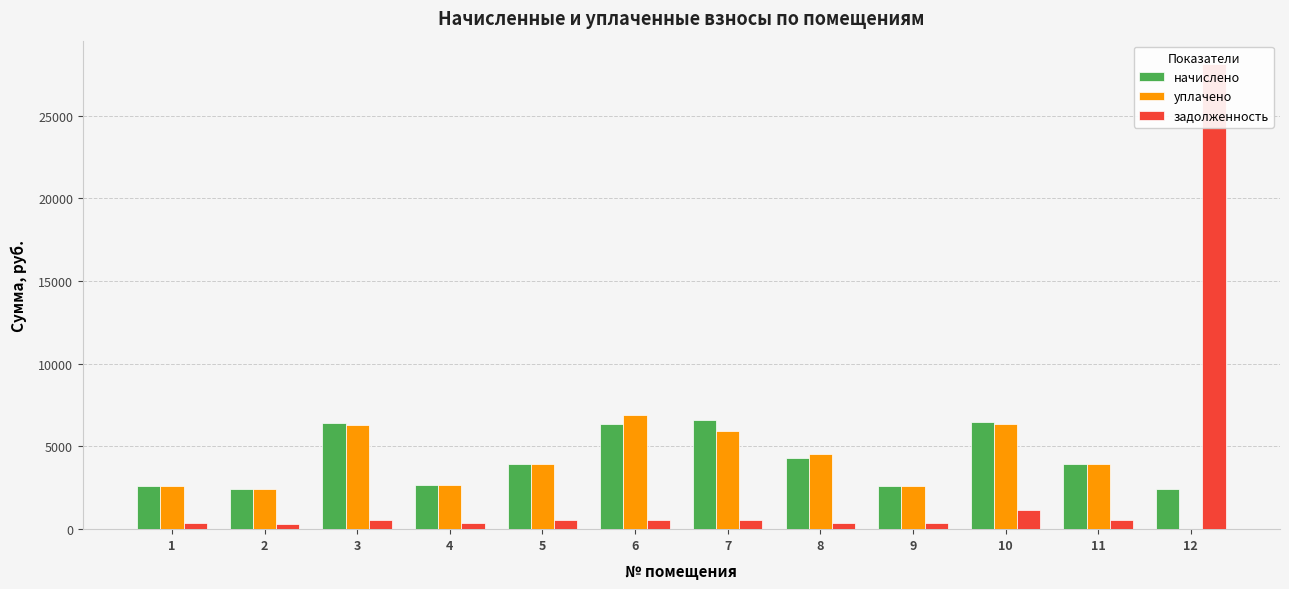

How many groups of bars are there?

12